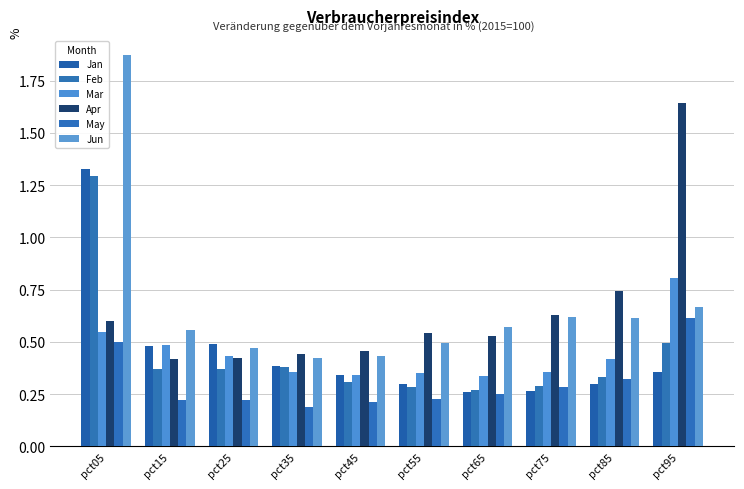

The Jun series shows 0.1 at pct75. True or false?

False